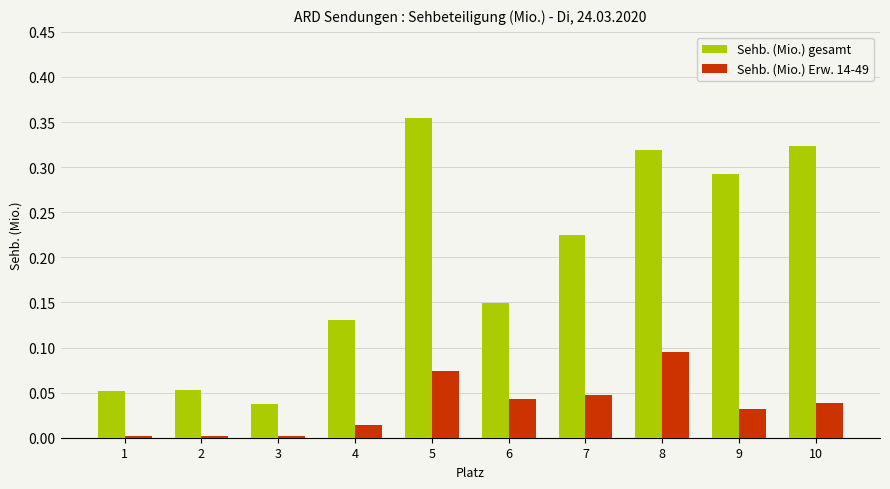

The value of Sehb. (Mio.) Erw. 14-49 at 10 is 0.0. True or false?

True